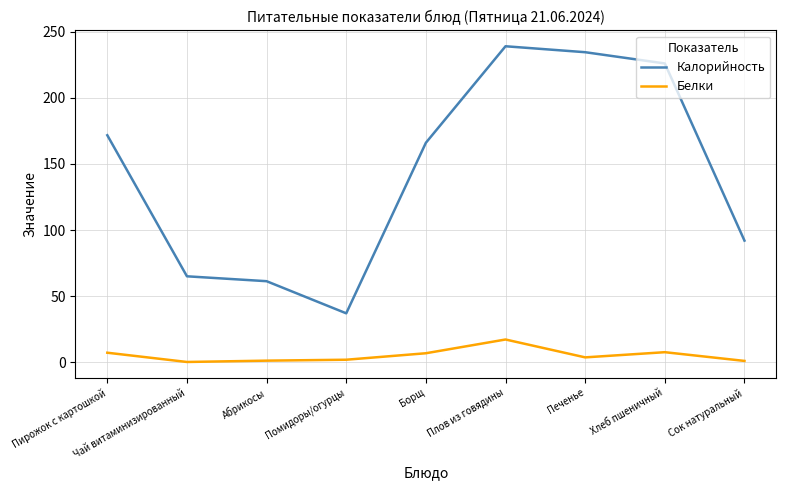

Is the value of Калорийность at Чай витаминизированный greater than the value of Белки at Помидоры/огурцы?

Yes